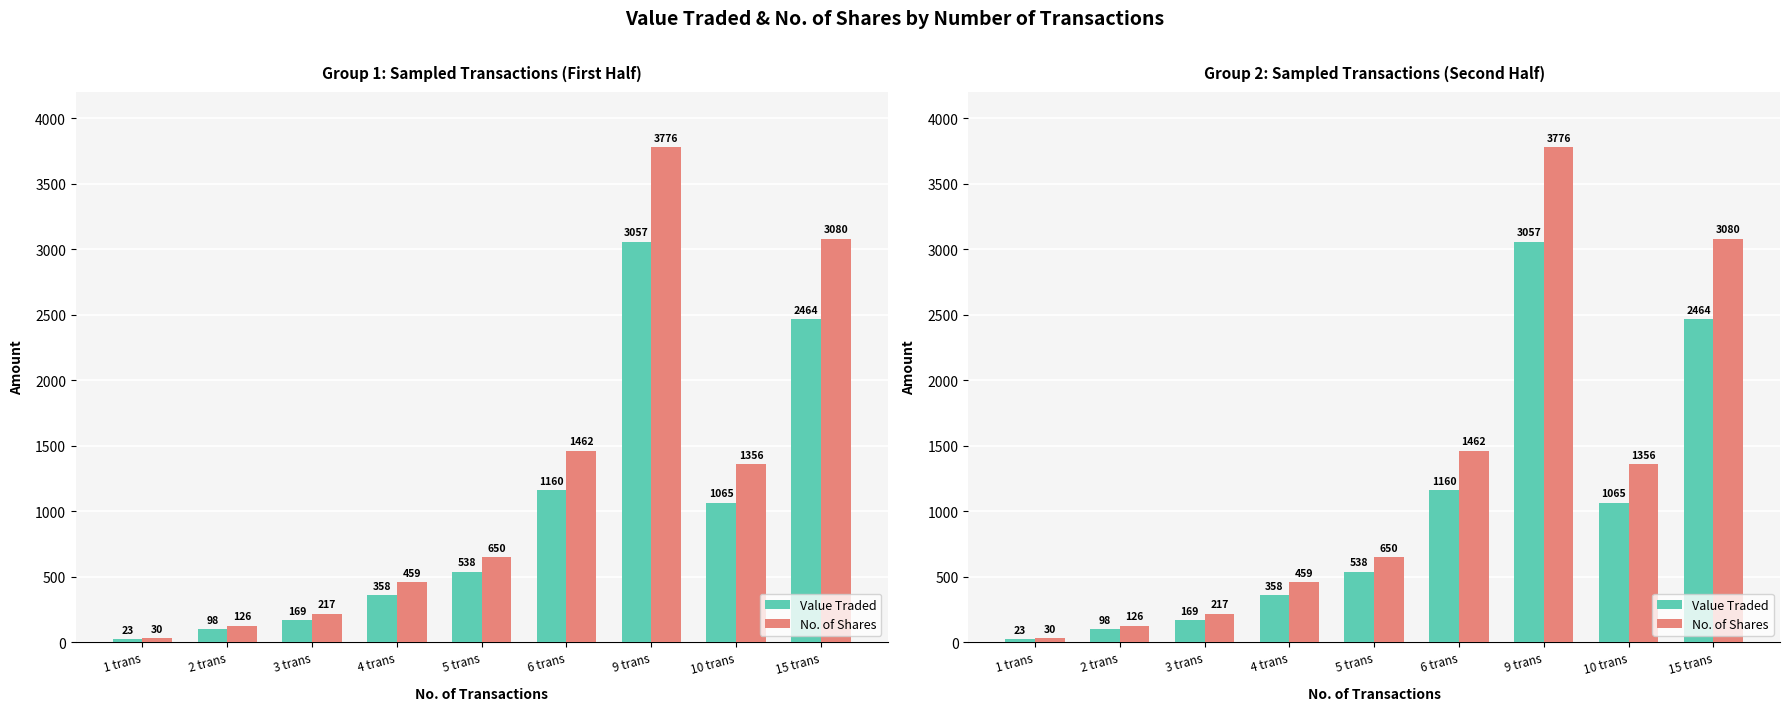

What is the difference between the maximum and minimum values in the No. of Shares series?

3746